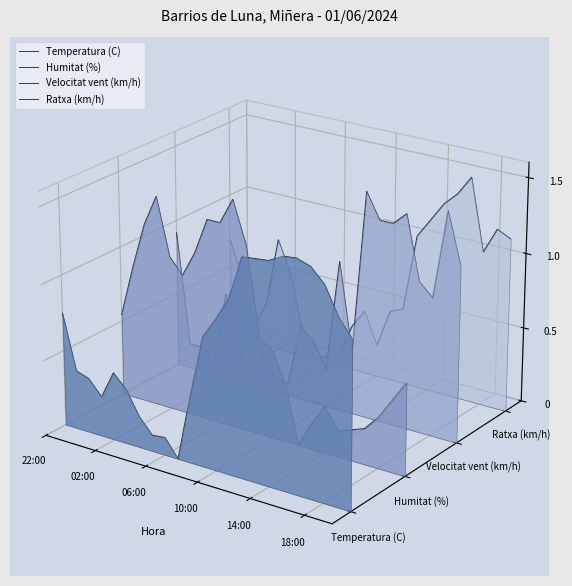

Is it true that Velocitat vent (km/h) equals -0.0 at 6?

False